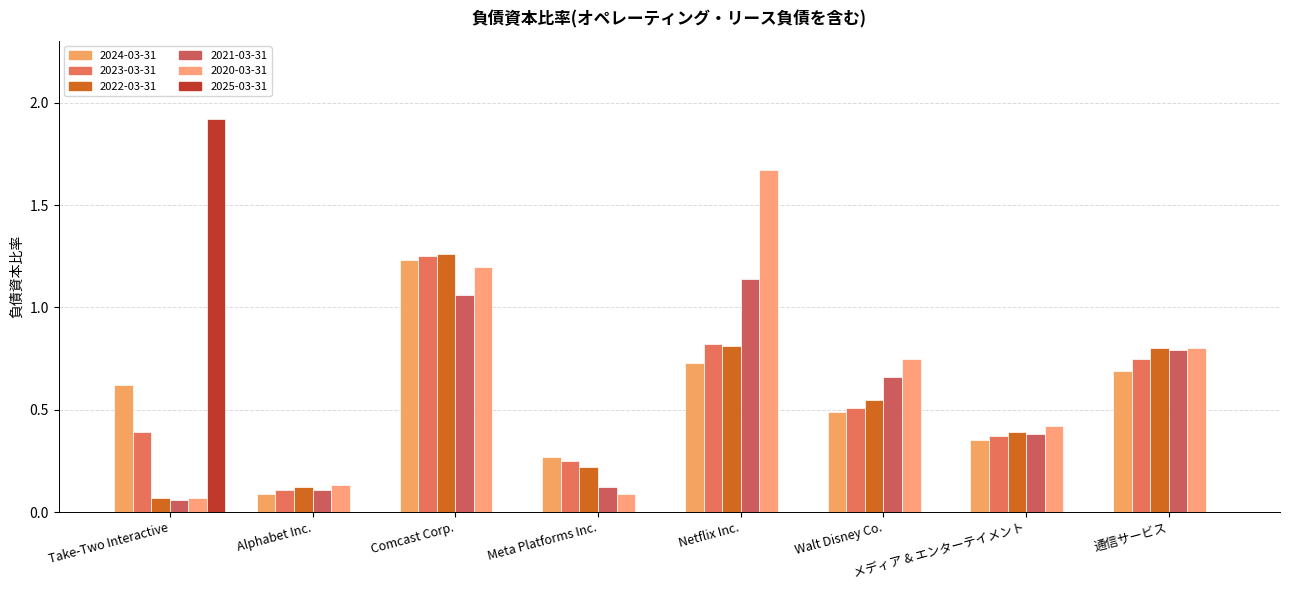

Which series changed the most between Comcast Corp. and 通信サービス?

2024-03-31